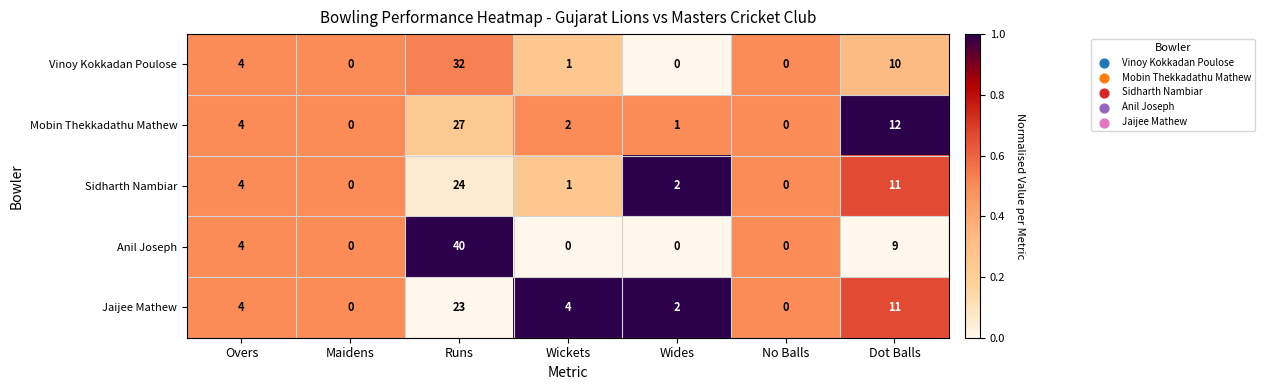

The Jaijee Mathew series shows 0 at Maidens. True or false?

True